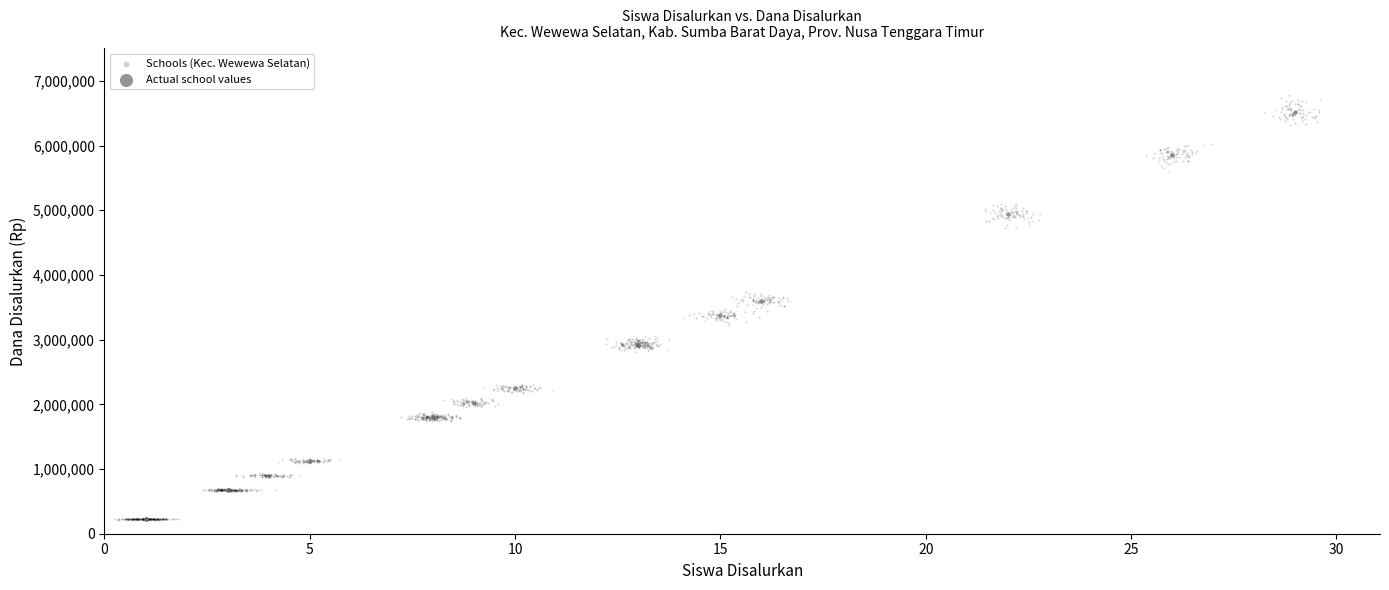

What are all the series names shown in the legend?

Schools (Kec. Wewewa Selatan), Actual school values